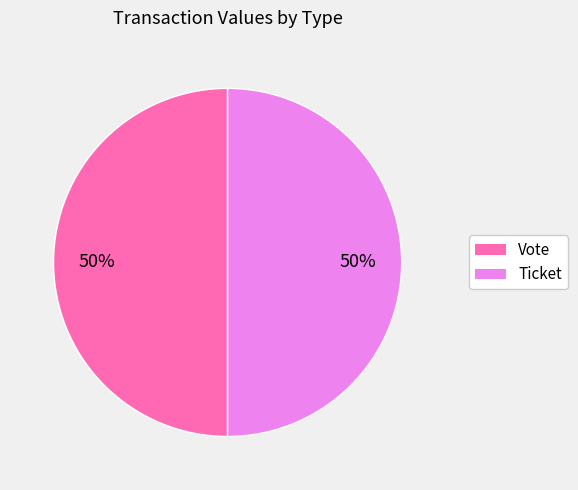

How many slices are in this pie chart?

2